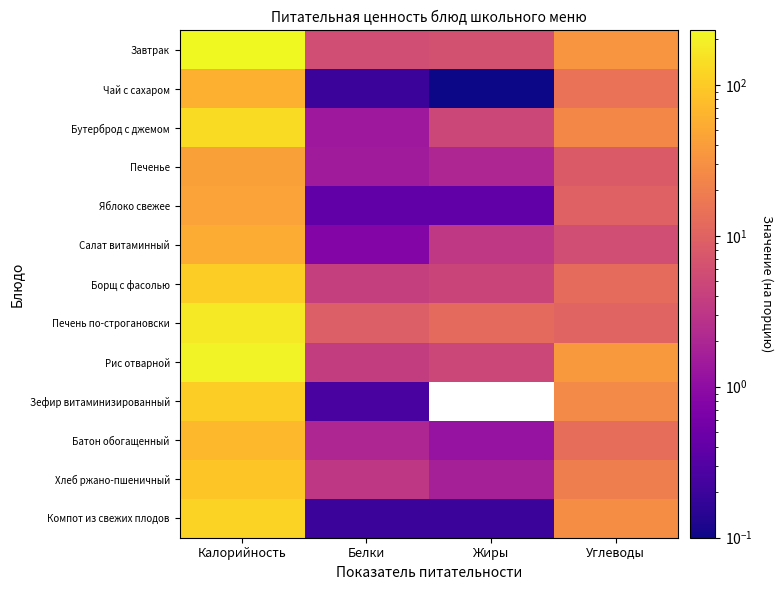

Between Белки and Углеводы, which series saw the biggest shift?

Рис отварной